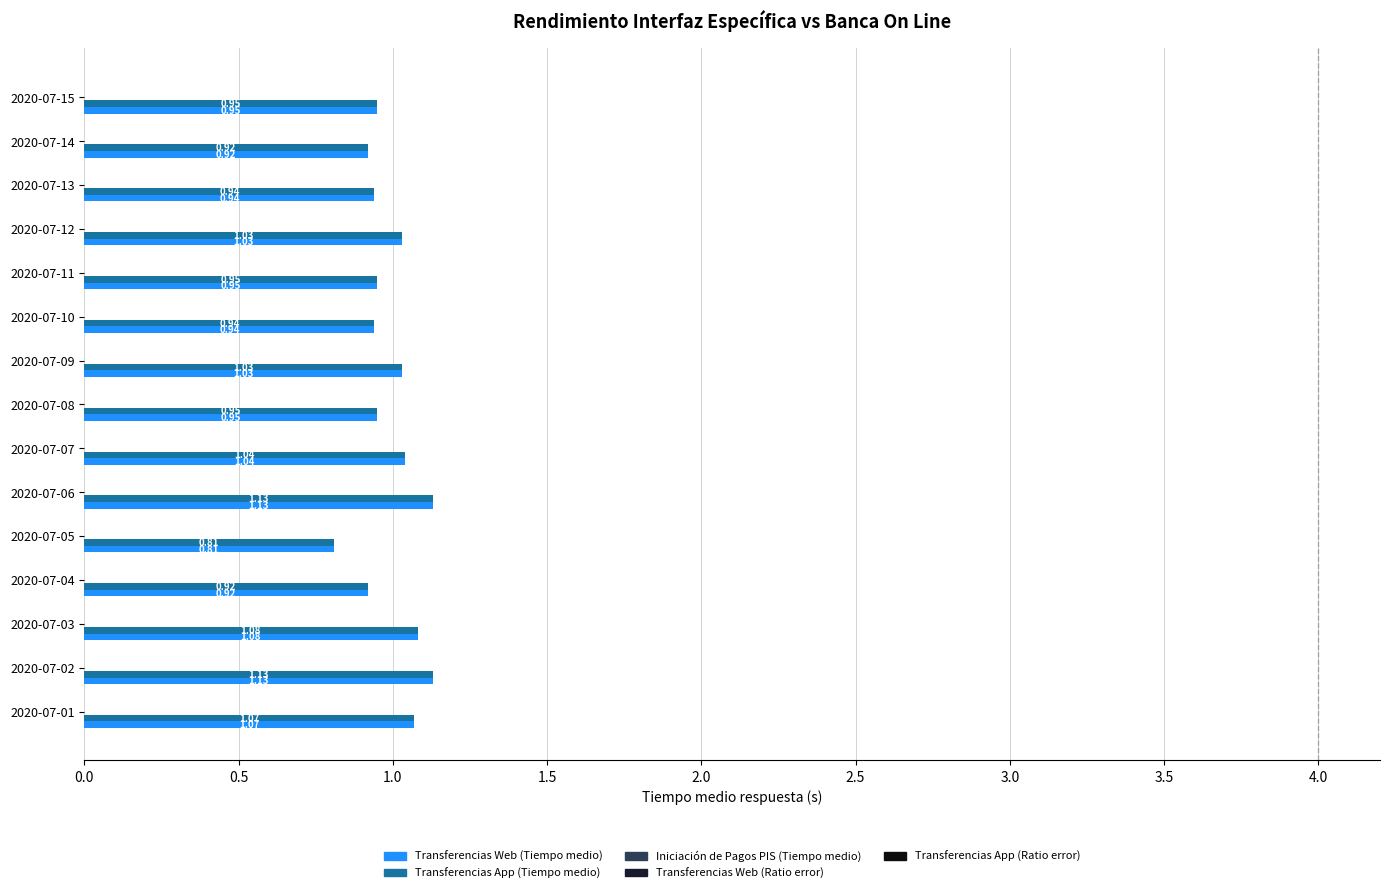

Reading left to right, extract all data points from this chart.

Transferencias Web (Tiempo medio): 2020-07-01=1.1	2020-07-02=1.1	2020-07-03=1.1	2020-07-04=0.9	2020-07-05=0.8	2020-07-06=1.1	2020-07-07=1.0	2020-07-08=0.9	2020-07-09=1.0	2020-07-10=0.9	2020-07-11=0.9	2020-07-12=1.0	2020-07-13=0.9	2020-07-14=0.9	2020-07-15=0.9
Transferencias App (Tiempo medio): 2020-07-01=1.1	2020-07-02=1.1	2020-07-03=1.1	2020-07-04=0.9	2020-07-05=0.8	2020-07-06=1.1	2020-07-07=1.0	2020-07-08=0.9	2020-07-09=1.0	2020-07-10=0.9	2020-07-11=0.9	2020-07-12=1.0	2020-07-13=0.9	2020-07-14=0.9	2020-07-15=0.9
Iniciación de Pagos PIS (Tiempo medio): 2020-07-01=0.0	2020-07-02=0.0	2020-07-03=0.0	2020-07-04=0.0	2020-07-05=0.0	2020-07-06=0.0	2020-07-07=0.0	2020-07-08=0.0	2020-07-09=0.0	2020-07-10=0.0	2020-07-11=0.0	2020-07-12=0.0	2020-07-13=0.0	2020-07-14=0.0	2020-07-15=0.0
Transferencias Web (Ratio error): 2020-07-01=0.0	2020-07-02=0.0	2020-07-03=0.0	2020-07-04=0.0	2020-07-05=0.0	2020-07-06=0.0	2020-07-07=0.0	2020-07-08=0.0	2020-07-09=0.0	2020-07-10=0.0	2020-07-11=0.0	2020-07-12=0.0	2020-07-13=0.0	2020-07-14=0.0	2020-07-15=0.0
Transferencias App (Ratio error): 2020-07-01=0.0	2020-07-02=0.0	2020-07-03=0.0	2020-07-04=0.0	2020-07-05=0.0	2020-07-06=0.0	2020-07-07=0.0	2020-07-08=0.0	2020-07-09=0.0	2020-07-10=0.0	2020-07-11=0.0	2020-07-12=0.0	2020-07-13=0.0	2020-07-14=0.0	2020-07-15=0.0